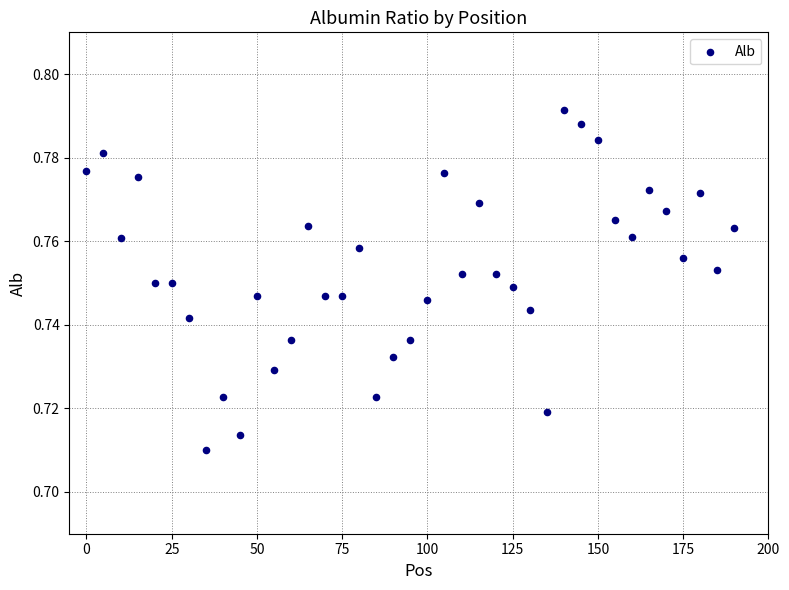

How many points are shown in the scatter plot?

39